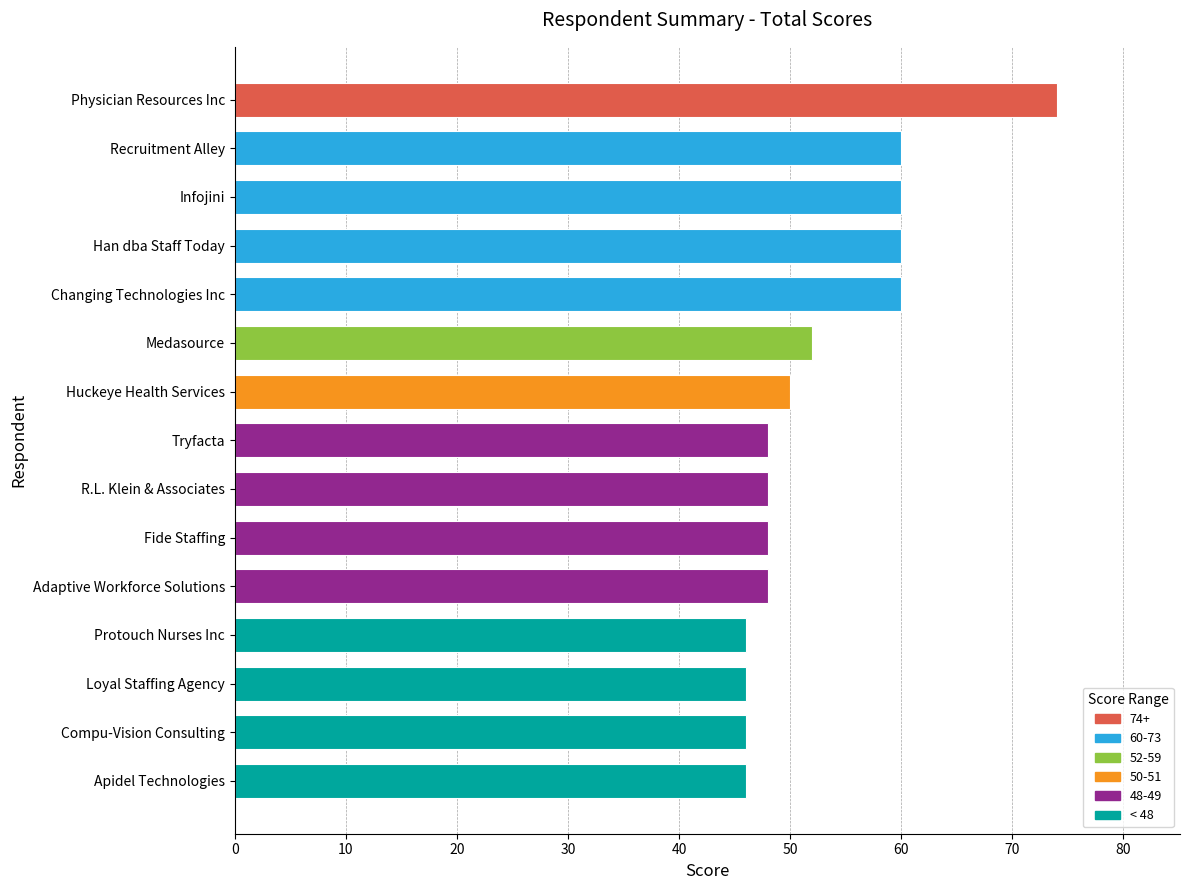

What is the average value?

53